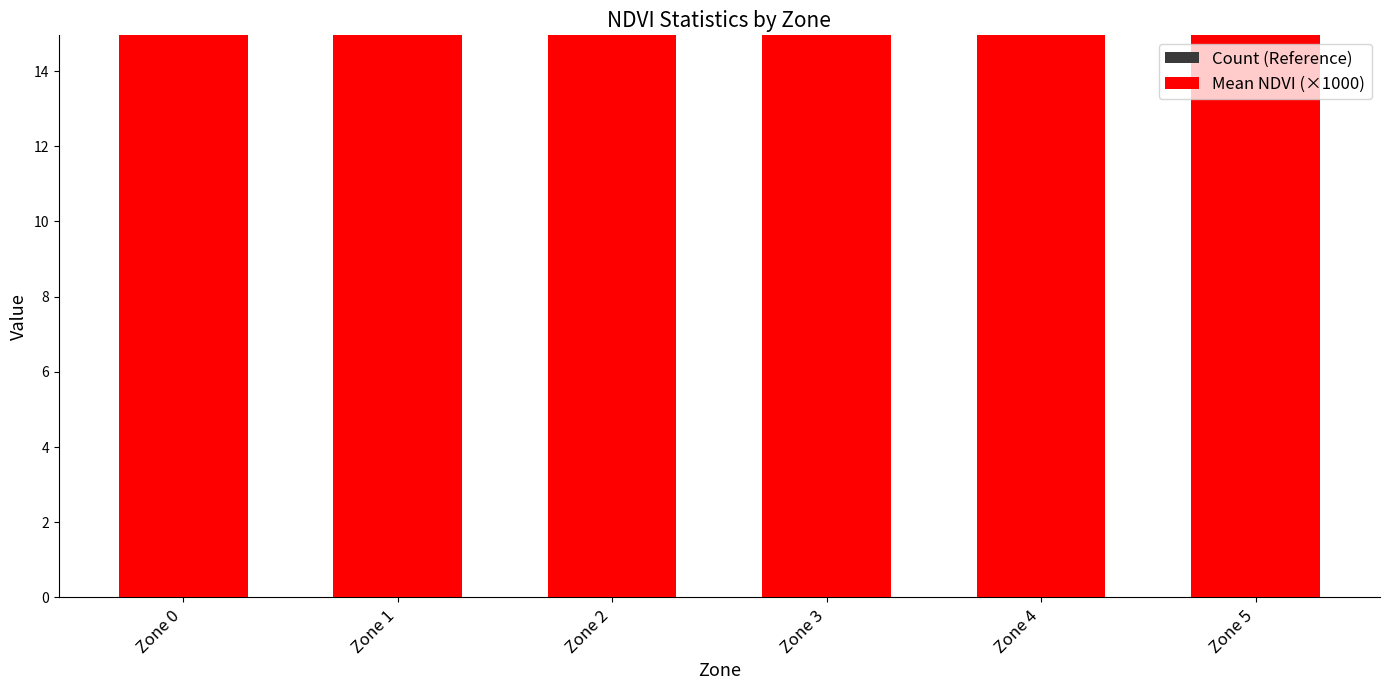

What is the value of the Count (Reference) bar at the 2nd from the left?

11.0